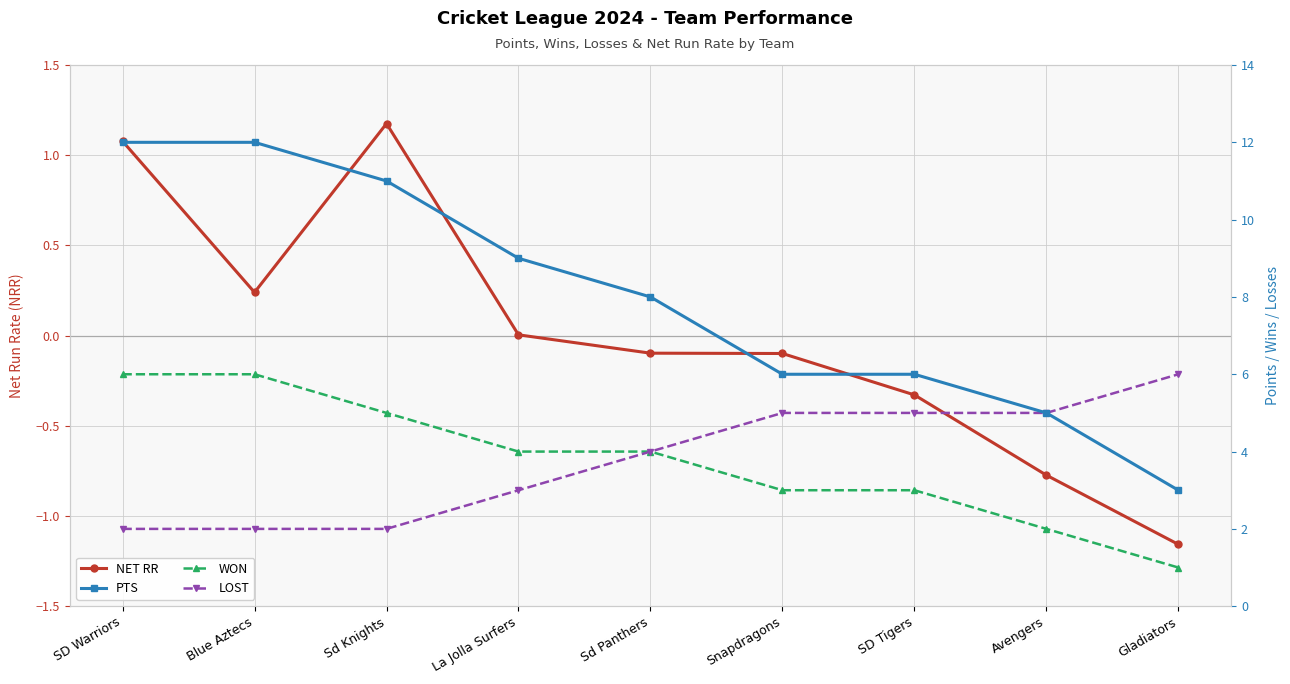

What is the minimum value for LOST?

2.0